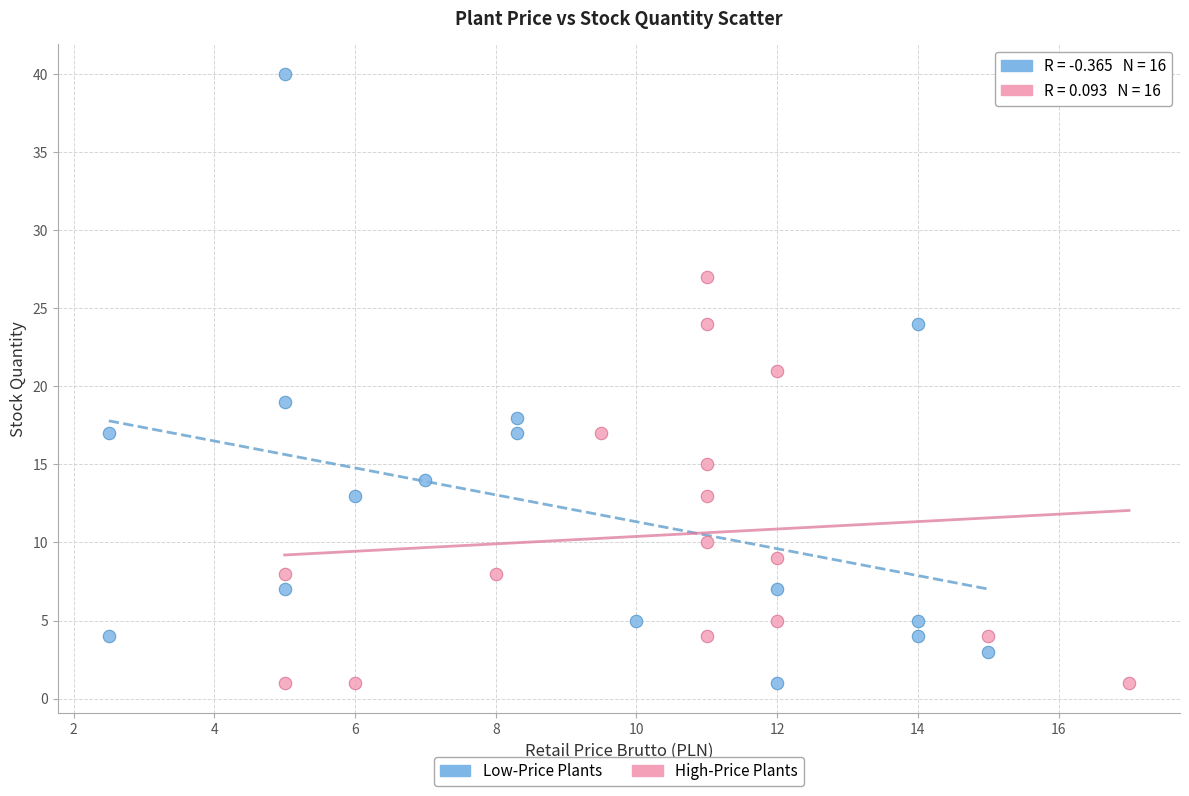

Which series has the largest Y range (max minus min)?

Low-Price Plants